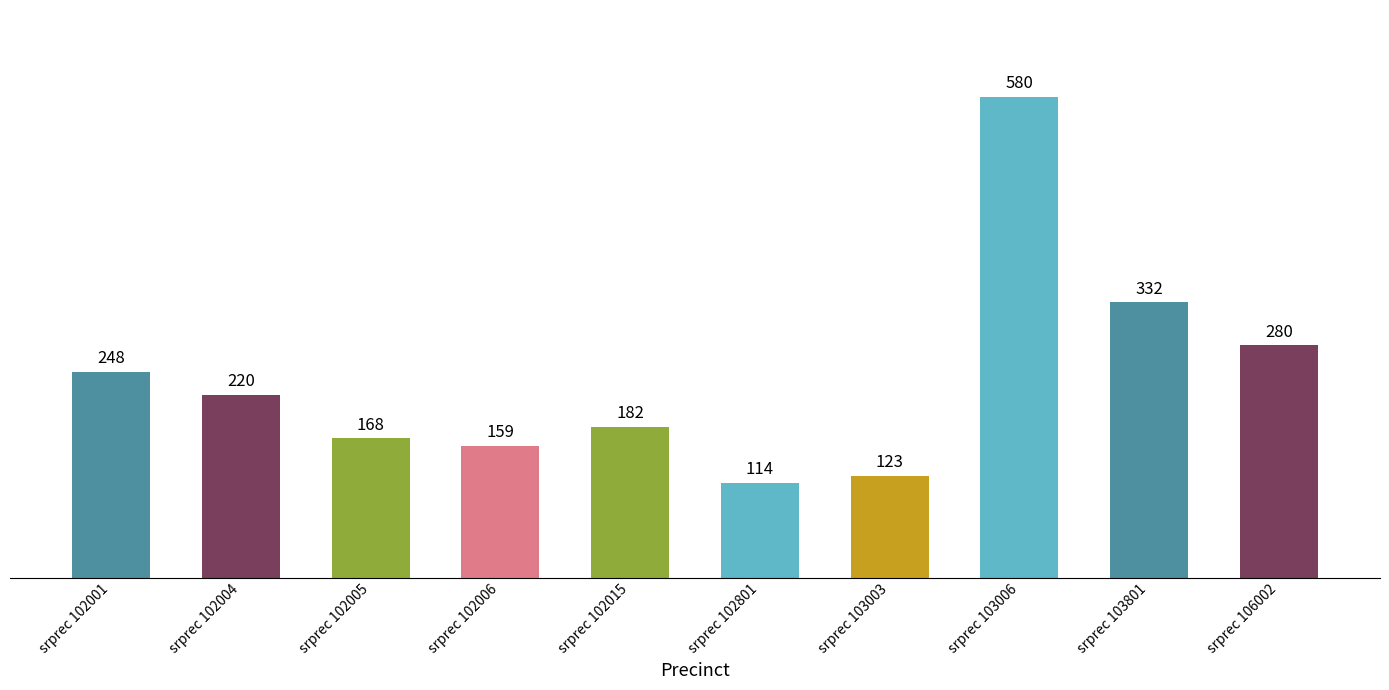

Which category has the lowest value across all series?

srprec 102801